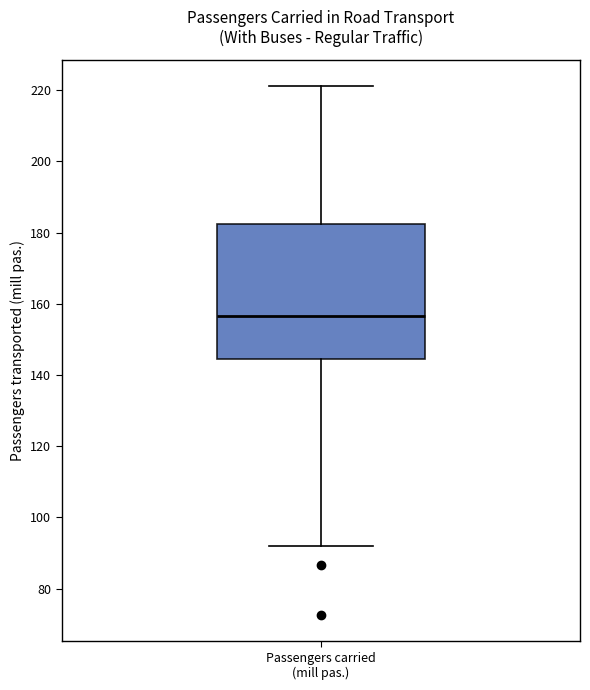

Read this box plot against the y-axis: the position of the median line, the range covered by the box, and the ends of both whiskers. The values are not printed on the chart, so give them approximately, as read against the axis.

median 156, box 144 to 182, whiskers 92 to 222